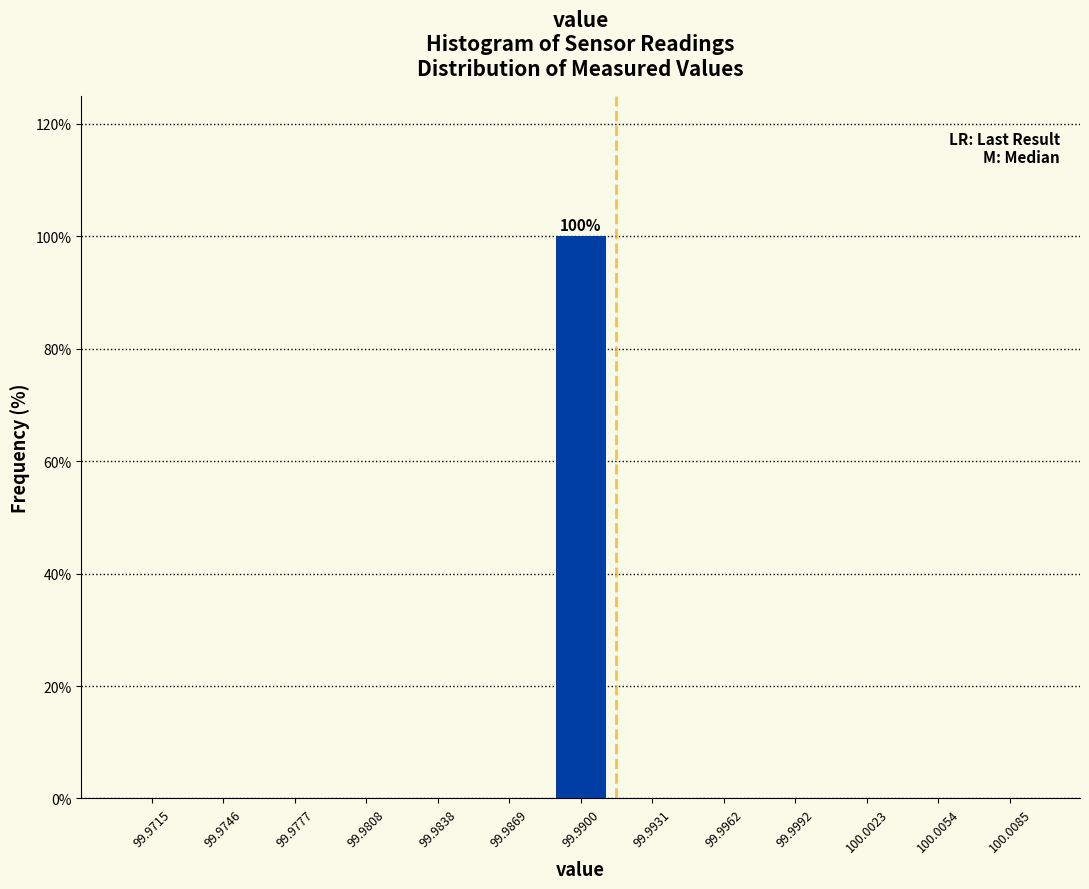

Reading right to left, transcribe all the data shown in this chart.

100.0085=0	100.0054=0	100.0023=0	99.9992=0	99.9962=0	99.9931=0	99.9900=100	99.9869=0	99.9838=0	99.9808=0	99.9777=0	99.9746=0	99.9715=0